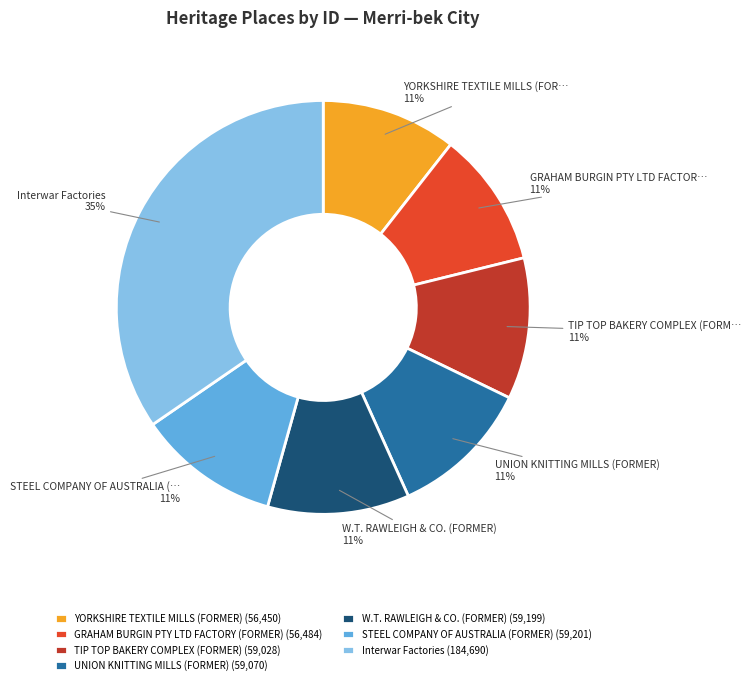

To the nearest percent, what is the difference between the largest and smallest slice percentages?

24%